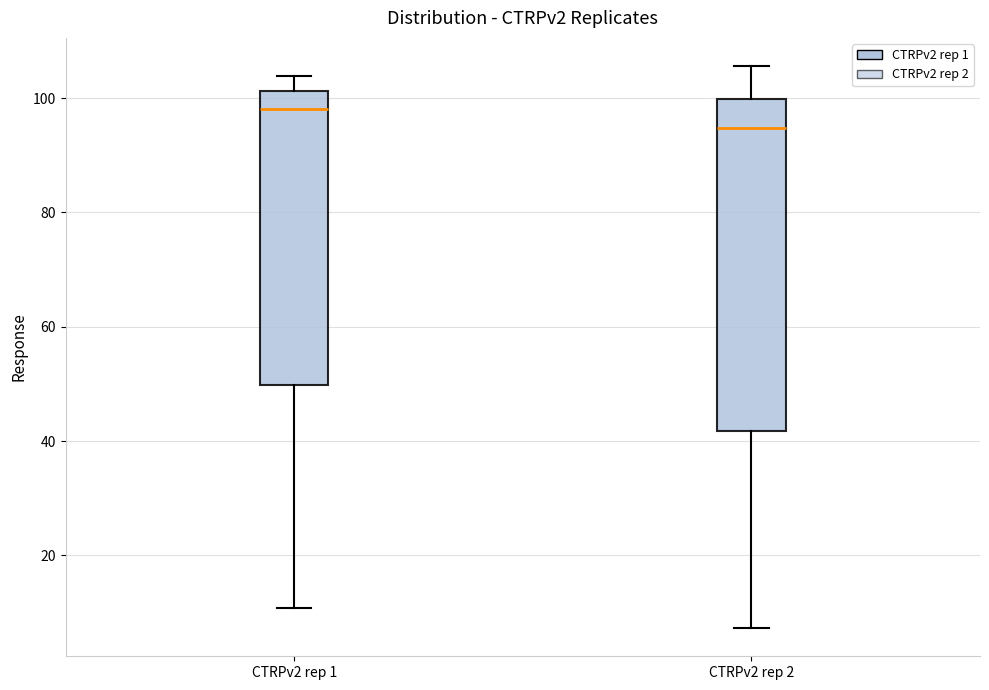

Where does the median line of the box for CTRPv2 rep 2 sit on the y-axis? The values are not printed on the chart, so give them approximately, as read against the axis.

94